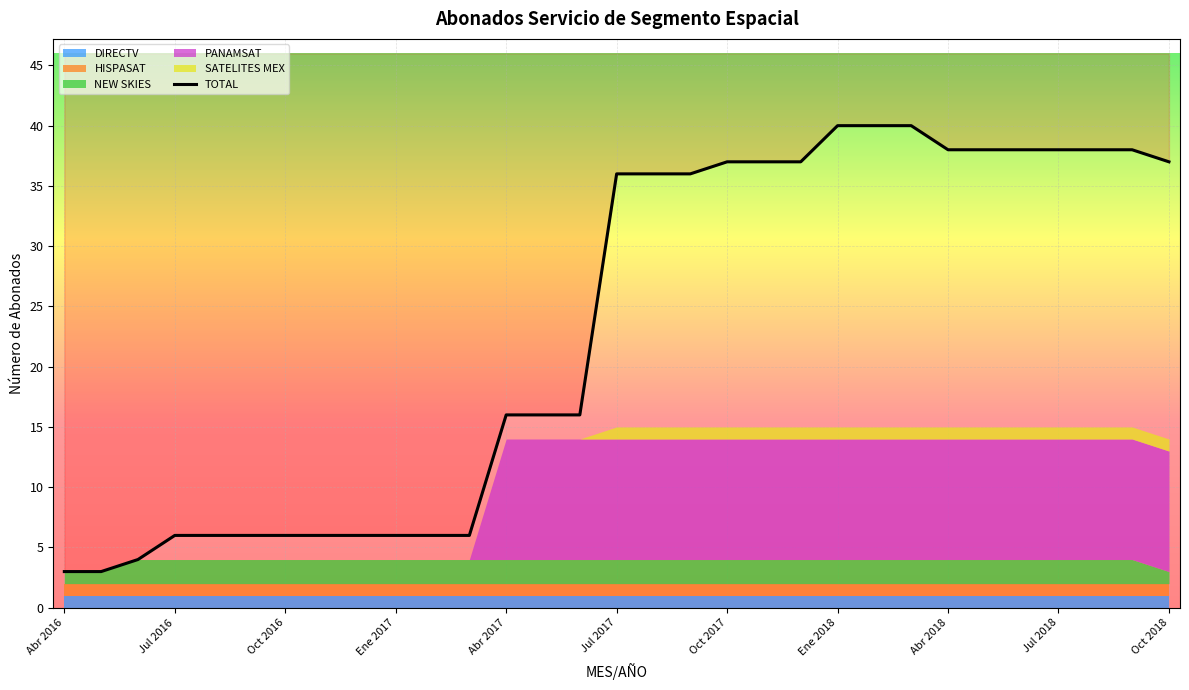

Is it true that the value at Jul 2017 is 36?

True